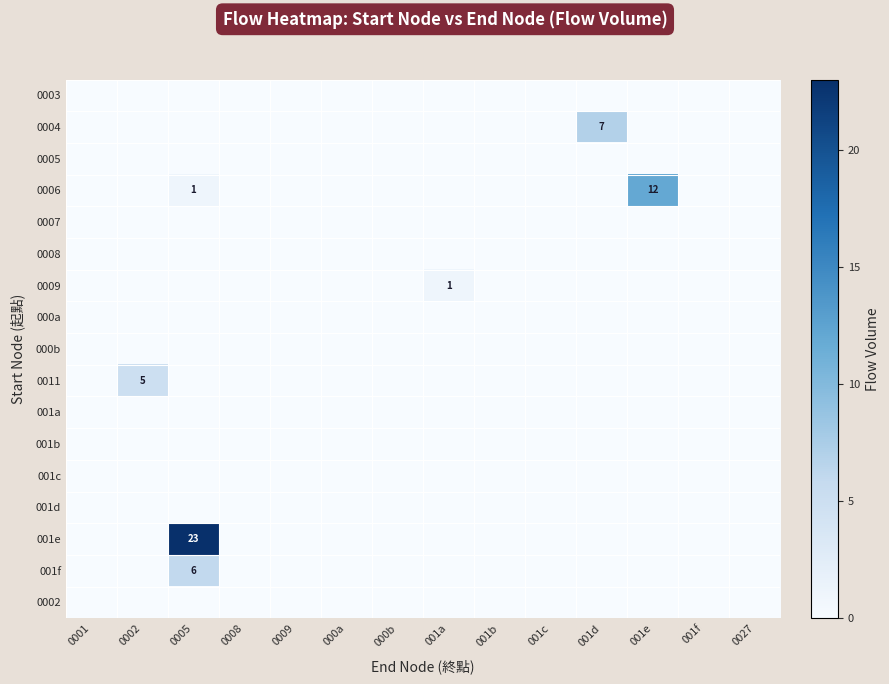

True or false: 0006 has a value of 5 at 001e.

False